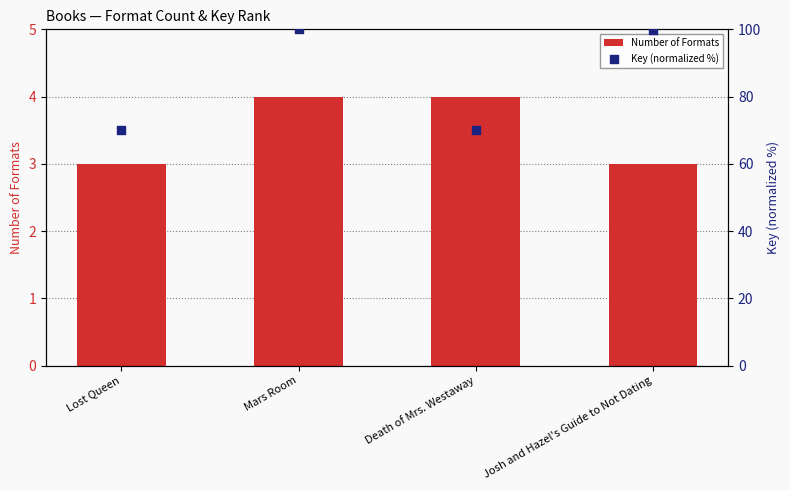

Which series has the largest total across all categories?

Key (normalized %)